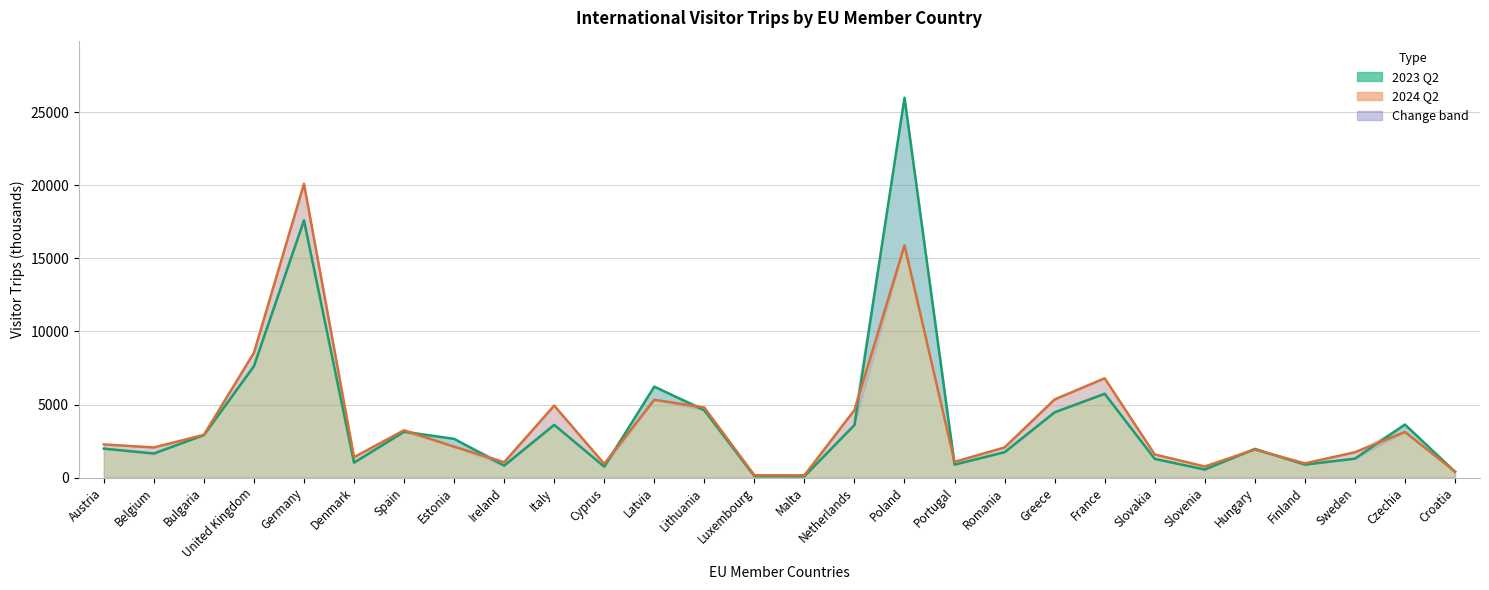

Is it true that 2024 Q2 equals 562 at Croatia?

False